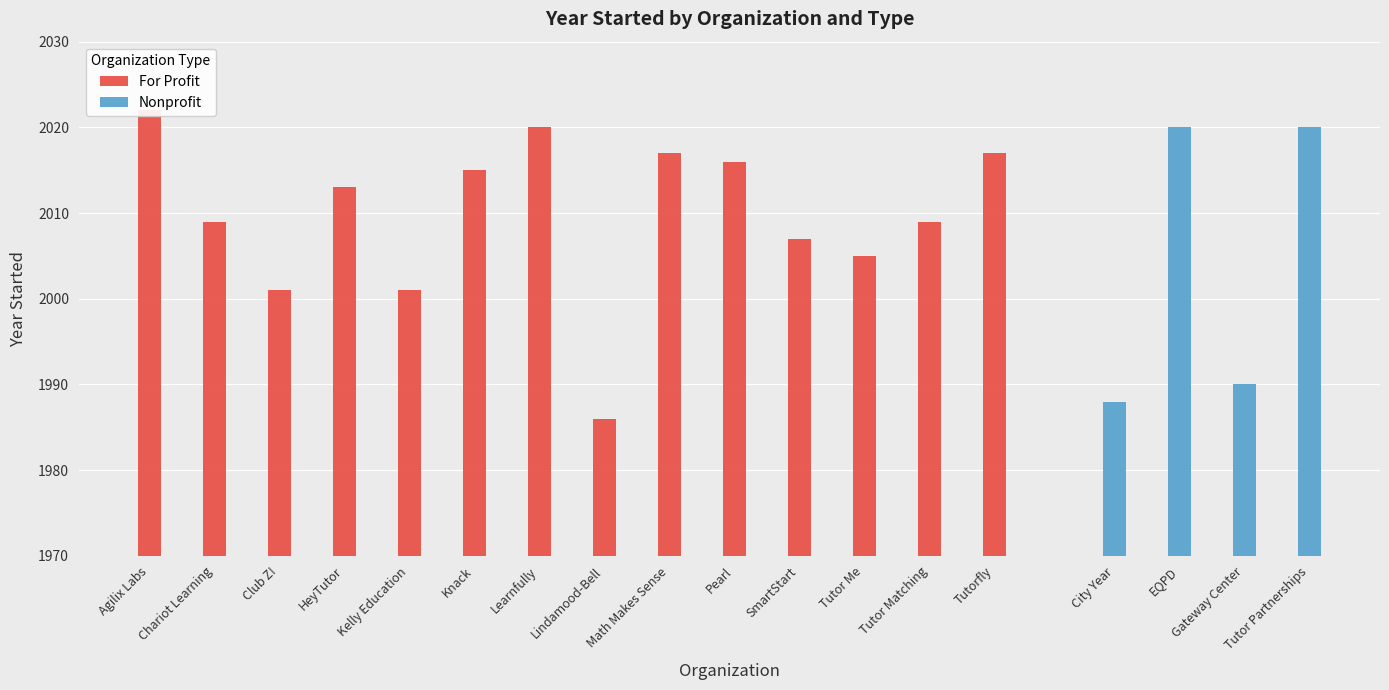

What is the difference between the second highest and second lowest values in the Nonprofit series?

30